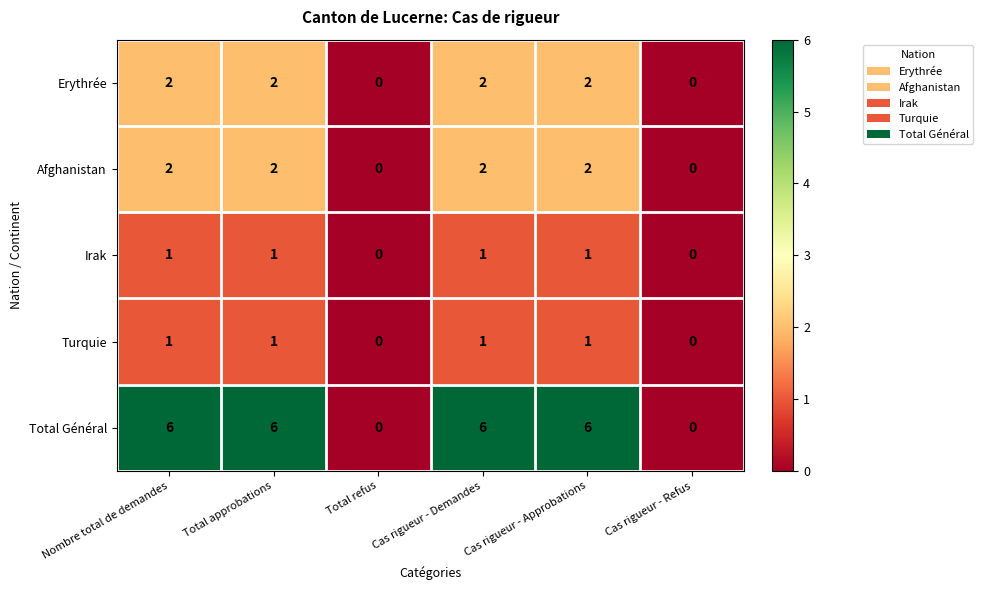

True or false: Irak has a value of 0 at Total refus.

True